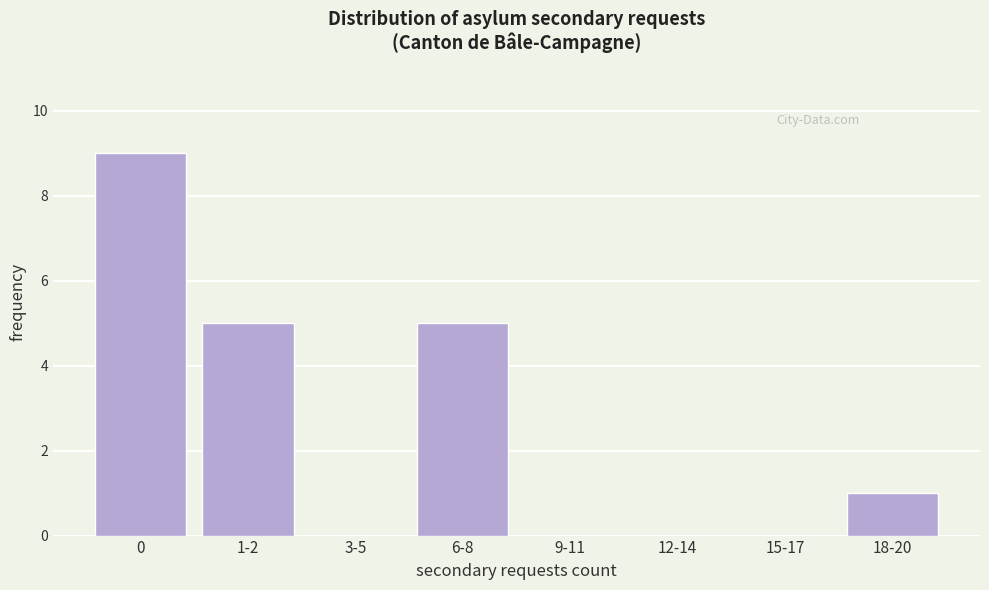

Reading left to right, list all the values displayed in this chart.

0=9	1-2=5	3-5=0	6-8=5	9-11=0	12-14=0	15-17=0	18-20=1